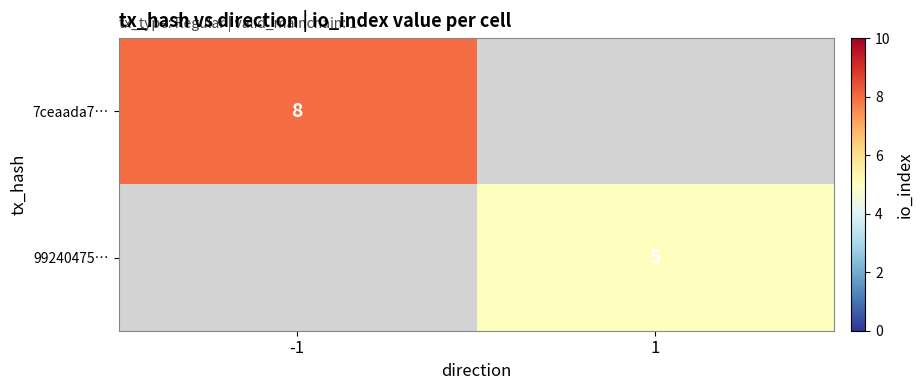

How many categories are shown in the chart?

2